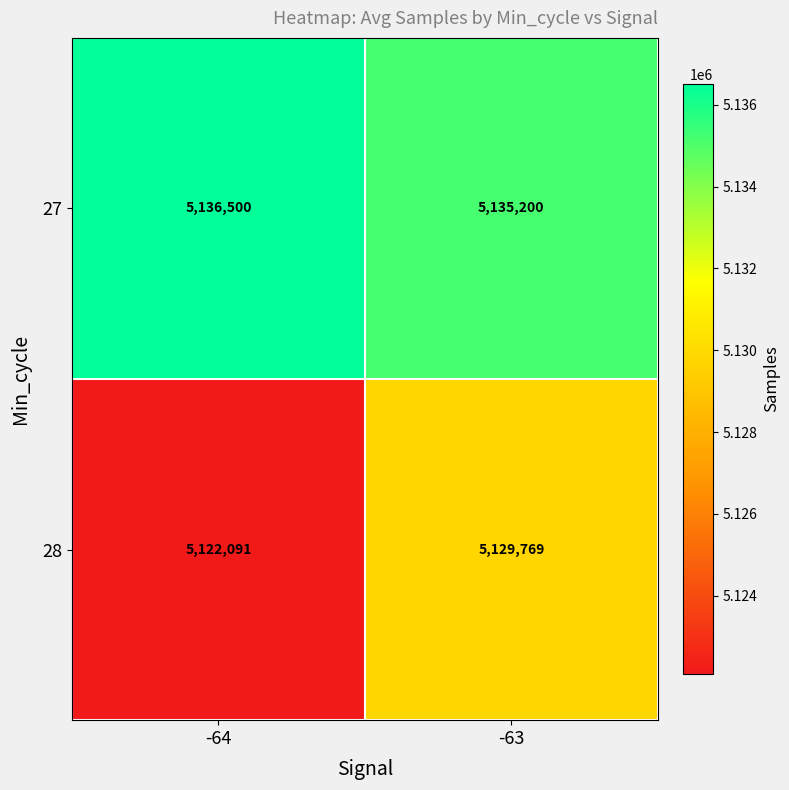

List the series in order of their peak value, highest first.

27, 28